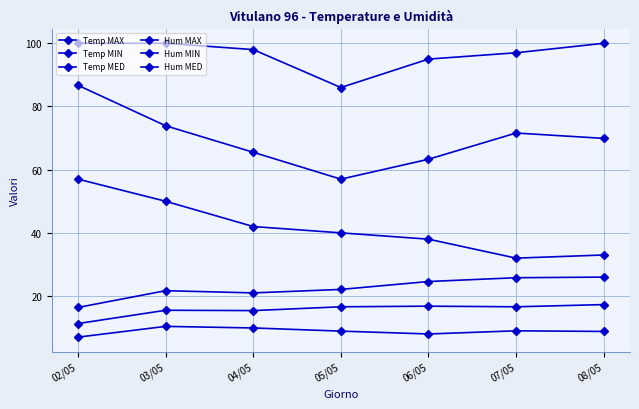

How many data points in Hum MED are above 69?

4